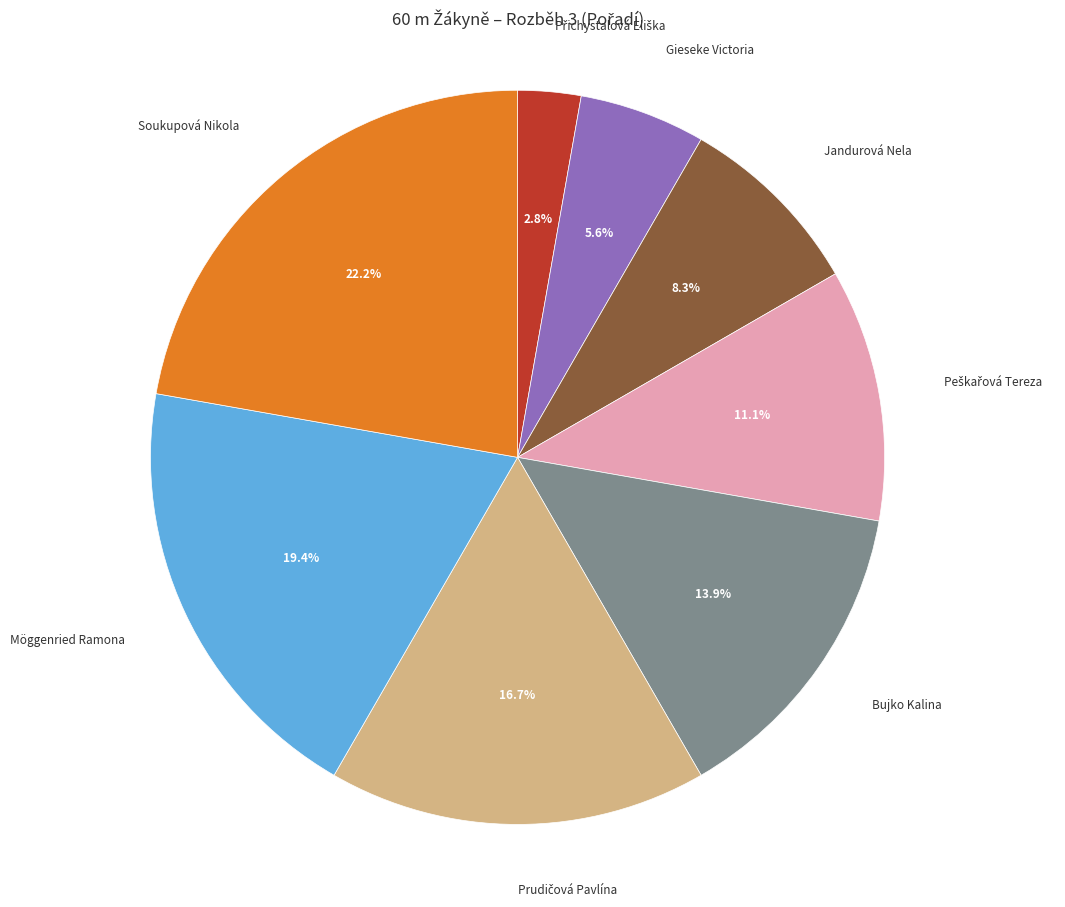

Is there any slice that represents more than half of the pie?

No